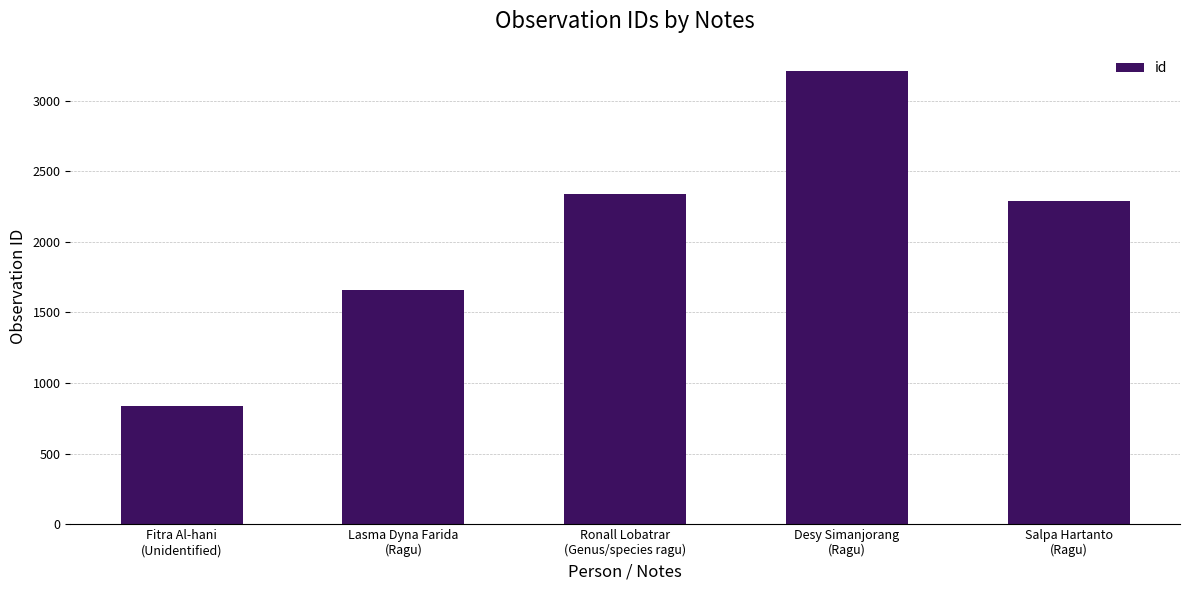

How many categories are shown in the chart?

5